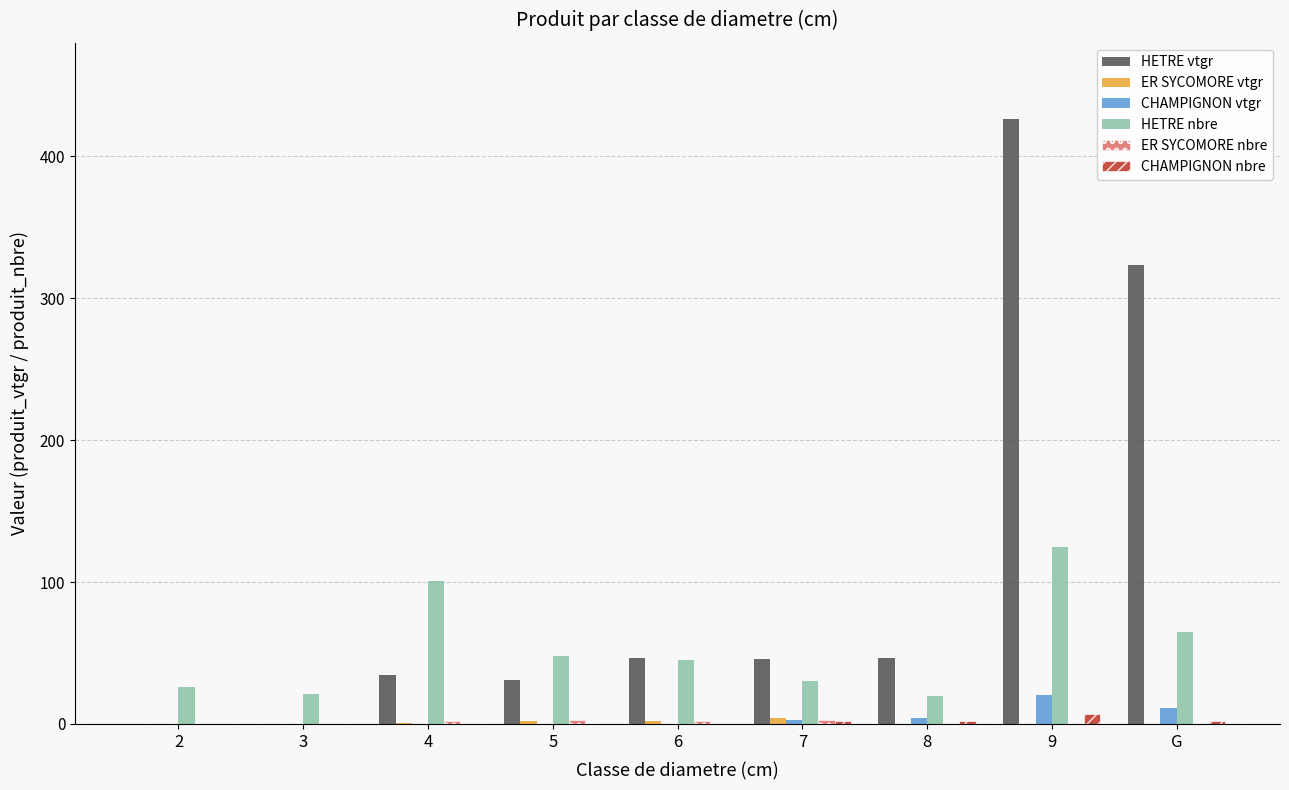

Count the number of data series in this chart.

6